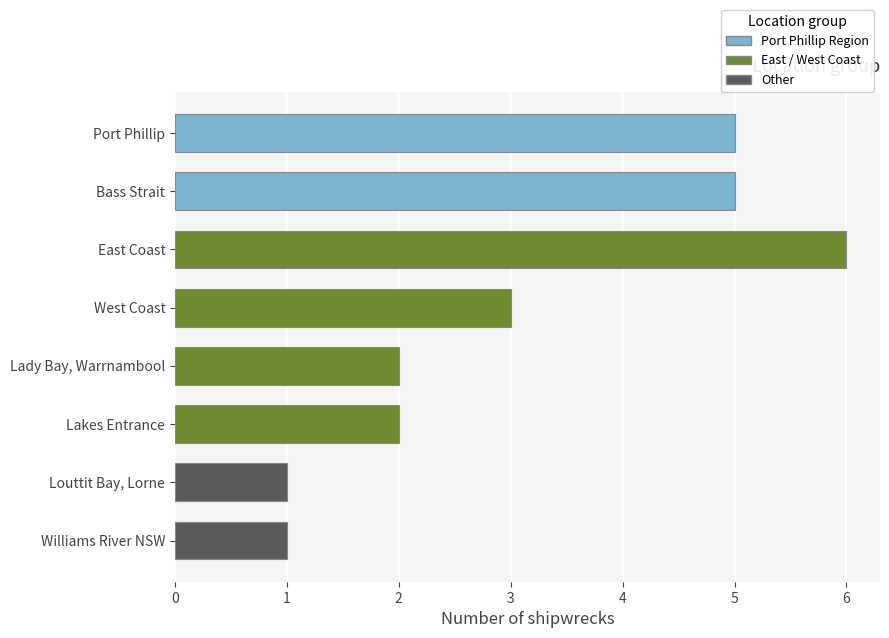

Where is the data nearest to the value 3?

West Coast